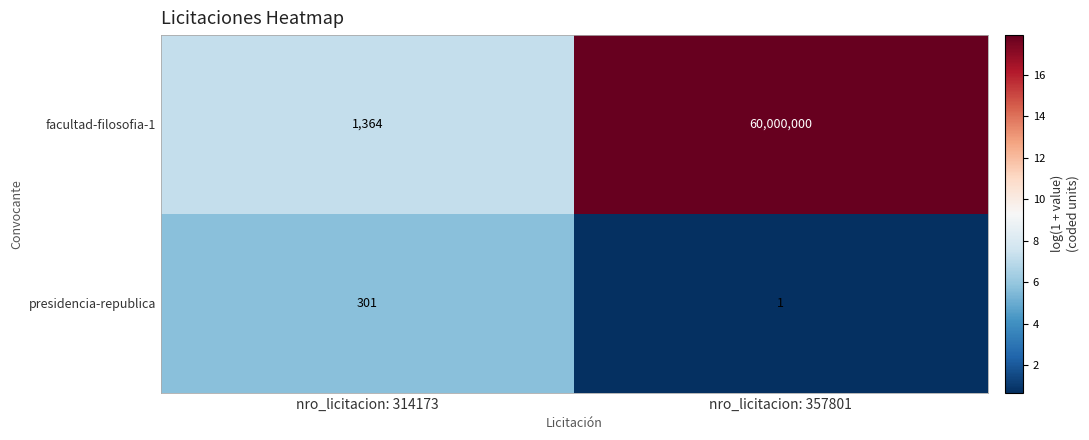

The value of presidencia-republica at nro_licitacion: 314173 is 301. True or false?

True